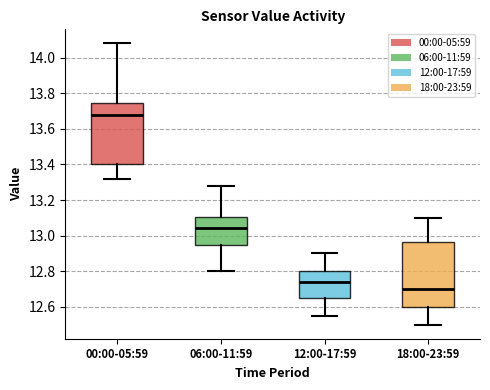

Reading left to right, read every box against the y-axis: the position of its median line, the range the box covers, and the ends of its whiskers. The values are not printed on the chart, so give them approximately, as read against the axis.

00:00-05:59: median 13.68, box 13.40 to 13.74, whiskers 13.32 to 14.08
06:00-11:59: median 13.04, box 12.94 to 13.10, whiskers 12.80 to 13.28
12:00-17:59: median 12.74, box 12.66 to 12.80, whiskers 12.56 to 12.90
18:00-23:59: median 12.70, box 12.60 to 12.96, whiskers 12.50 to 13.10